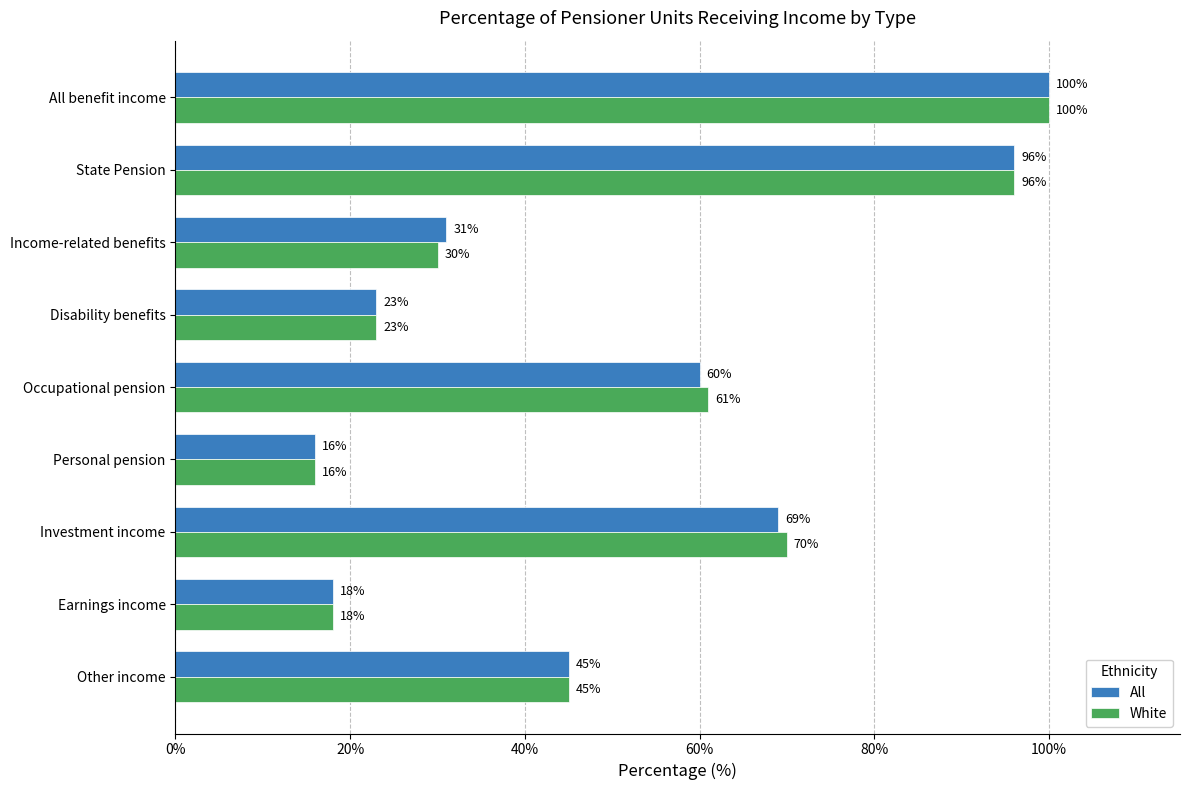

The White series shows 23 at Disability benefits. True or false?

True